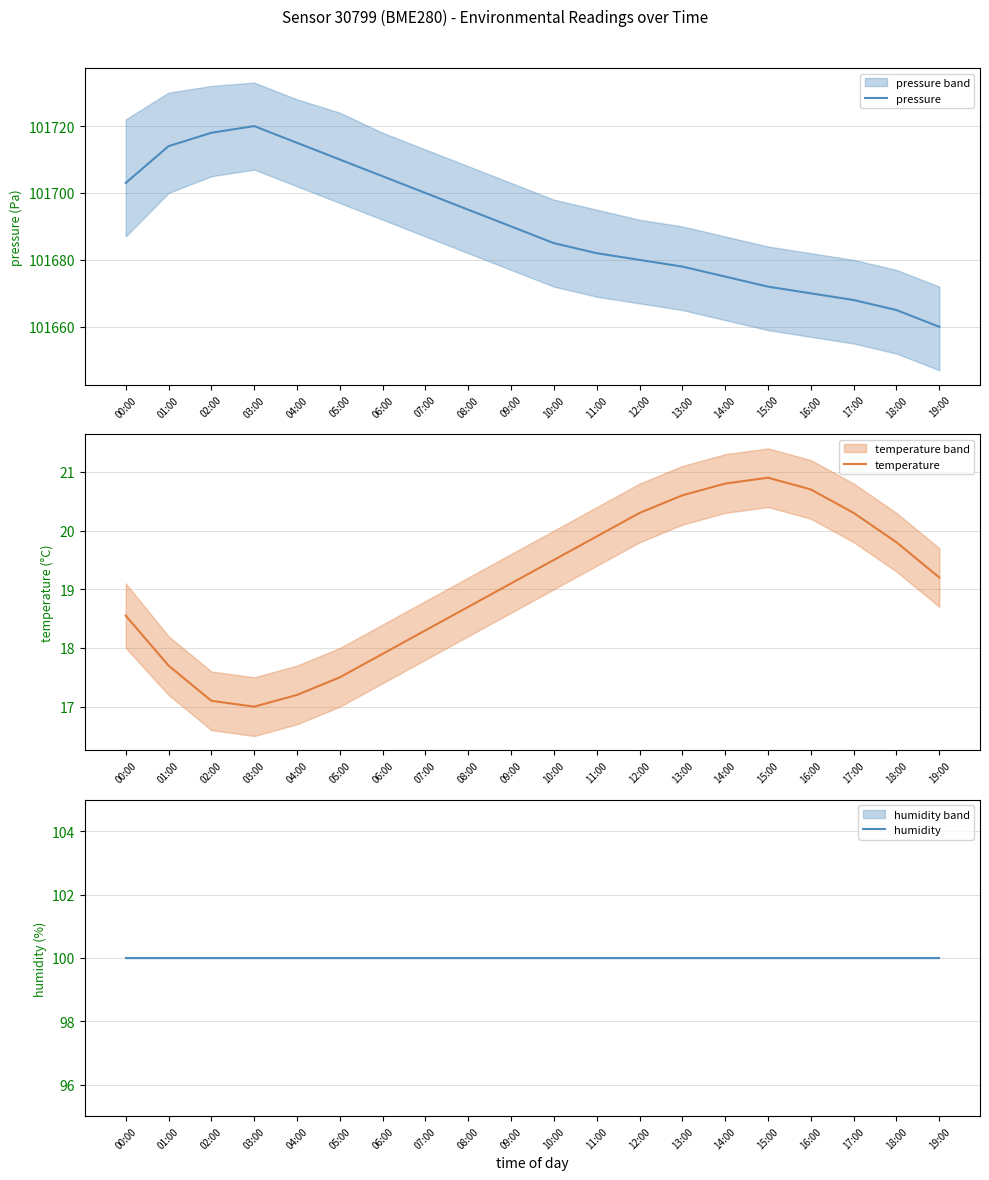

Does the chart display data point markers on the line(s)?

No